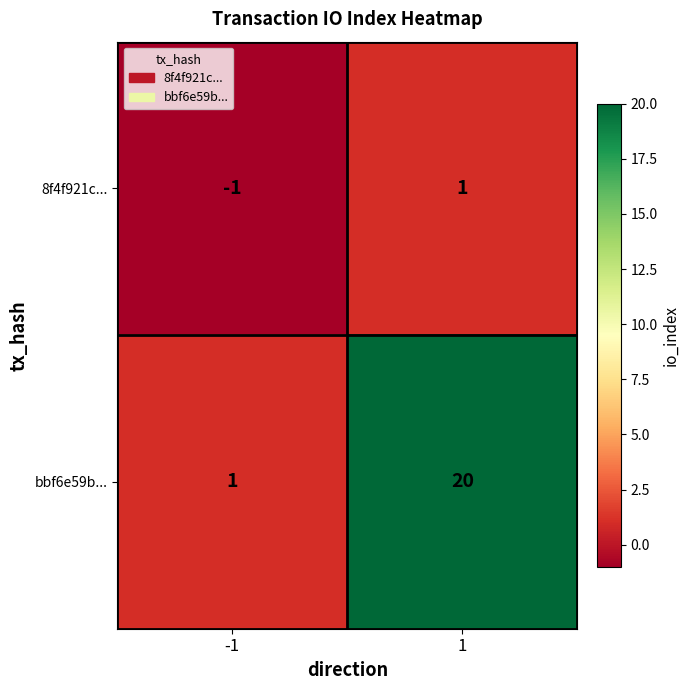

Reading right to left, what are all the values shown in this chart?

8f4f921c...: 1=1	-1=-1
bbf6e59b...: 1=20	-1=1